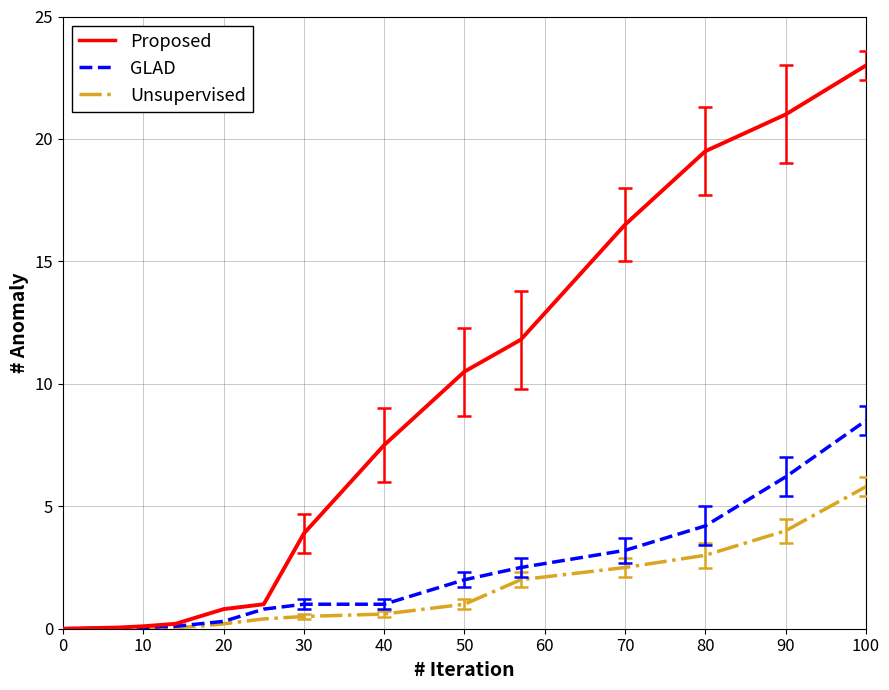

Rank the series by their maximum value, from highest to lowest.

Proposed, GLAD, Unsupervised